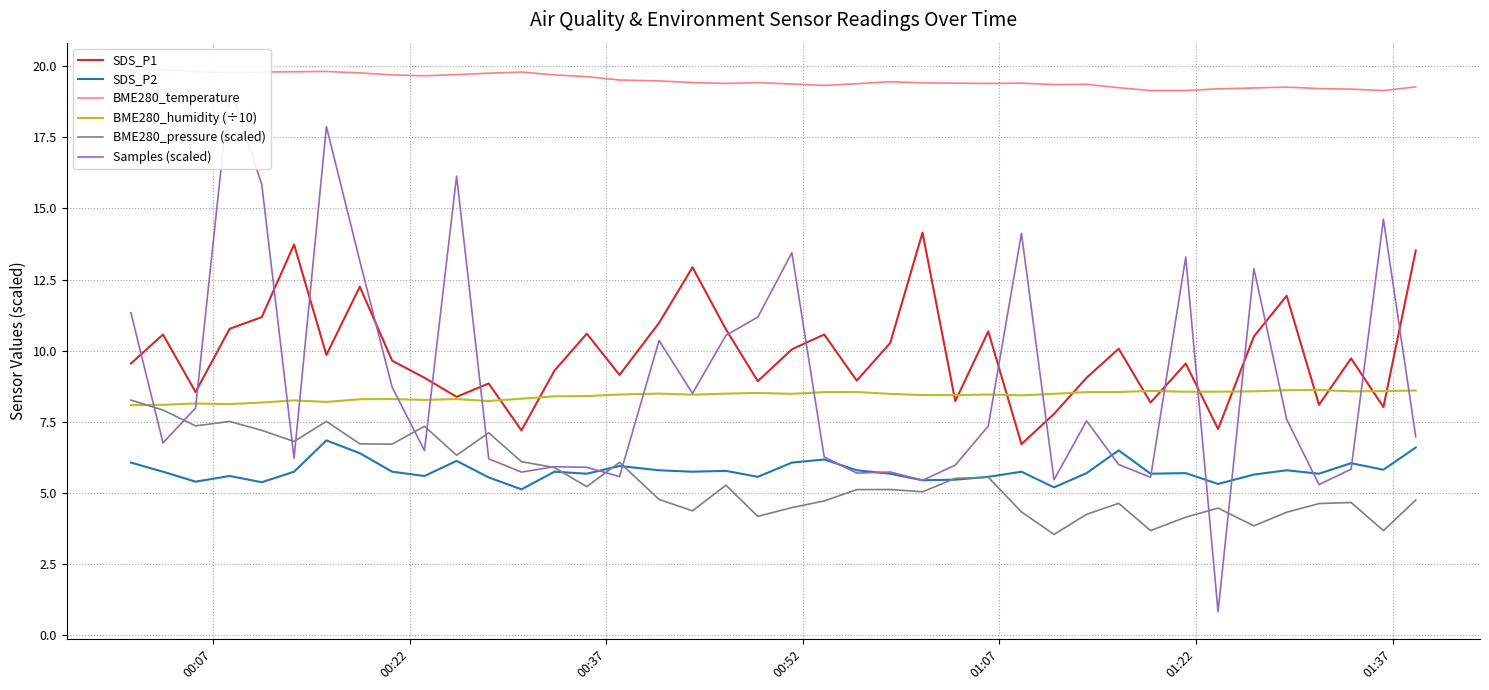

True or false: BME280_humidity (÷10) and SDS_P2 cross at least once.

False